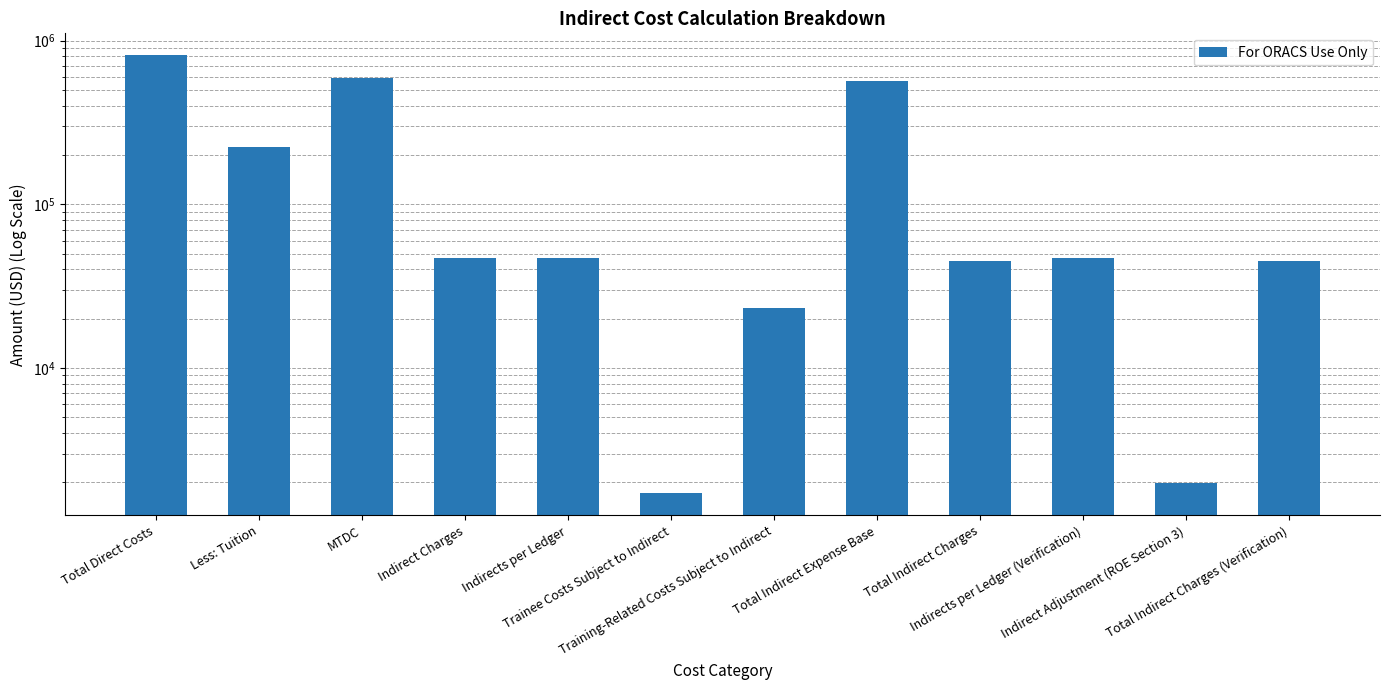

True or false: the data shows 1996.6 at Indirect Adjustment (ROE Section 3).

True